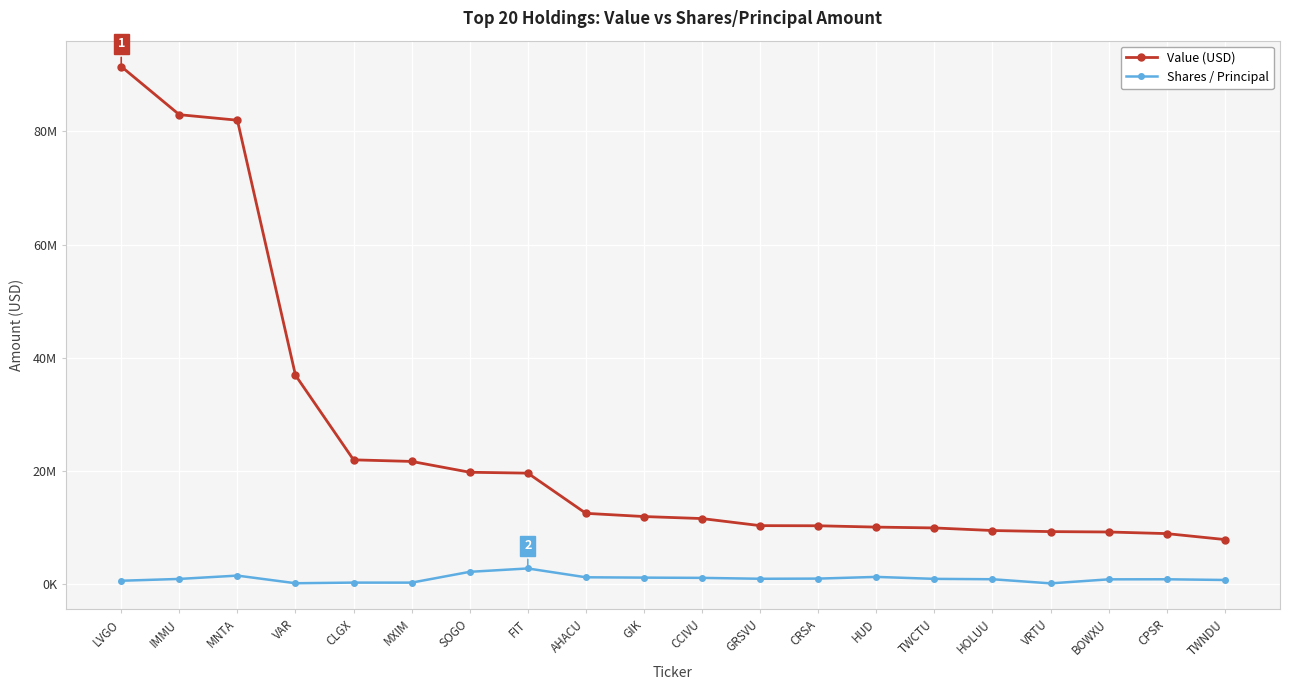

Reading left to right, extract all data points from this chart.

Value (USD): LVGO=91447000	IMMU=82941000	MNTA=81965000	VAR=36938000	CLGX=22001000	MXIM=21720000	SOGO=19809000	FIT=19653000	AHACU=12556000	GIK=11991000	CCIVU=11632000	GRSVU=10383000	CRSA=10361000	HUD=10125000	TWCTU=9978000	HOLUU=9520000	VRTU=9330000	BOWXU=9263000	CPSR=8976000	TWNDU=7928000
Shares / Principal: LVGO=652962	IMMU=975434	MNTA=1561837	VAR=214758	CLGX=325125	MXIM=321252	SOGO=2228194	FIT=2823763	AHACU=1265738	GIK=1205131	CCIVU=1160890	GRSVU=1003184	CRSA=1031941	HUD=1332195	TWCTU=986016	HOLUU=919836	VRTU=189782	BOWXU=902866	CPSR=913100	TWNDU=788813